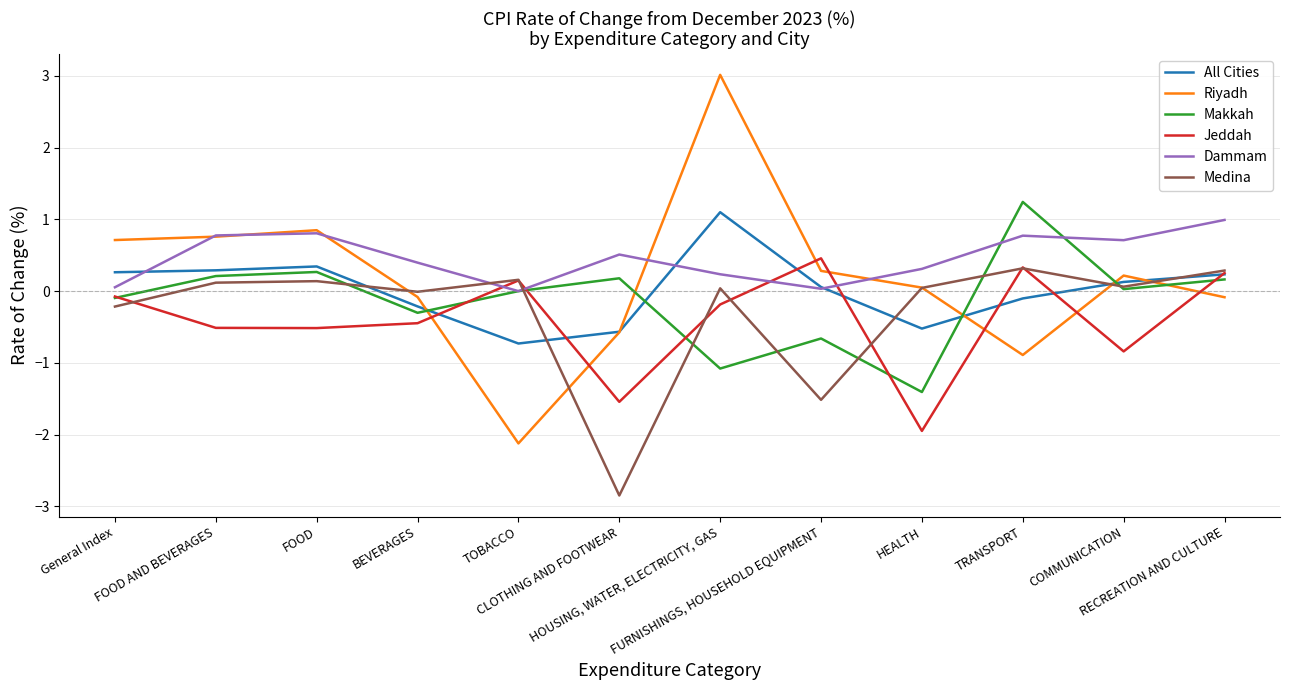

Is this an area chart (filled region under the line)?

No